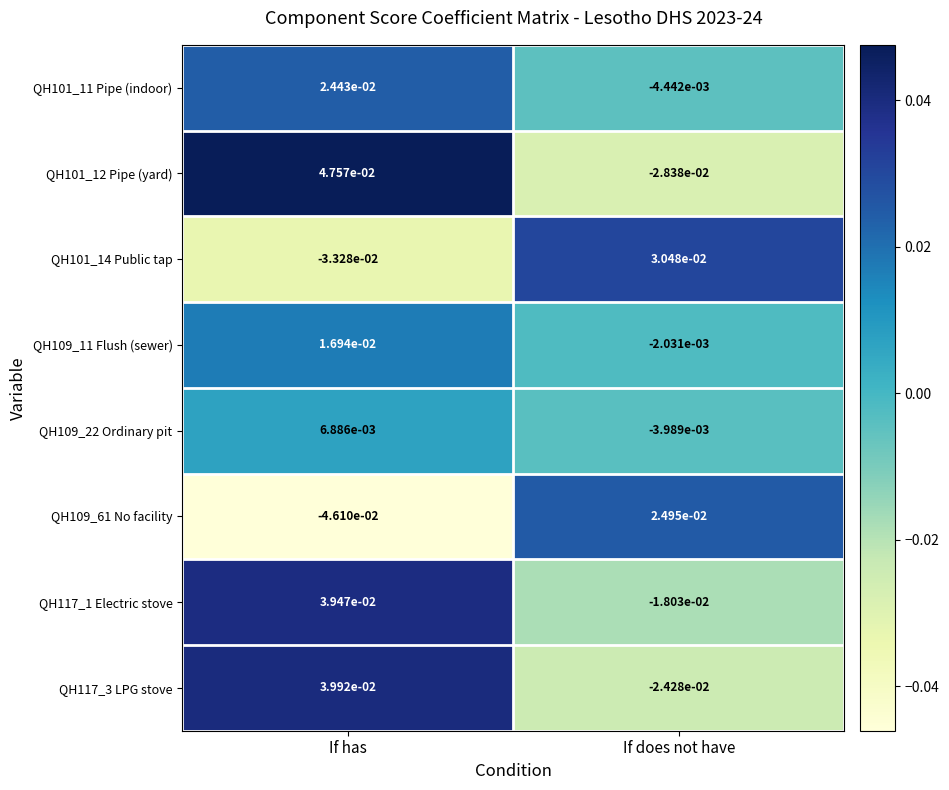

At which label does QH109_61 No facility first exceed 0?

If does not have